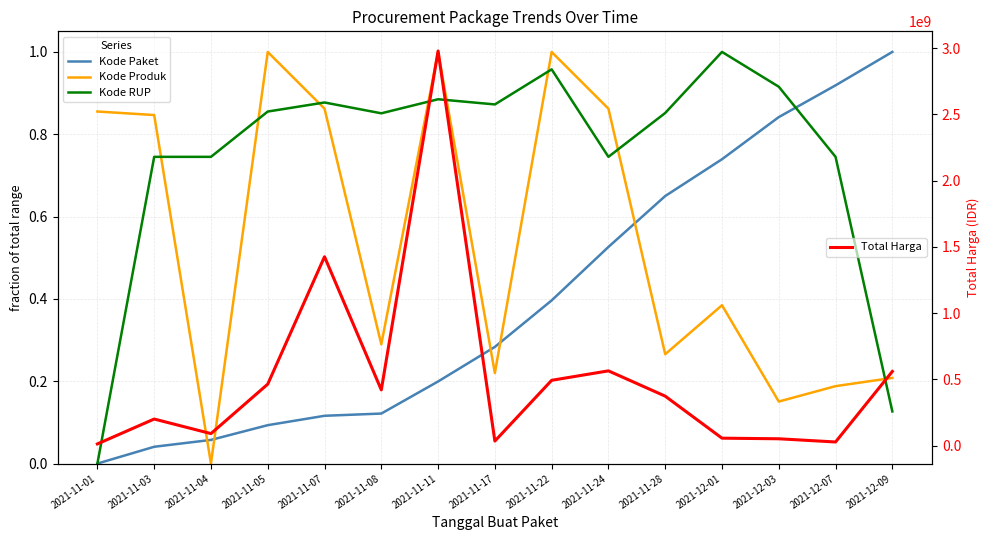

Does the chart have visible grid lines?

Yes